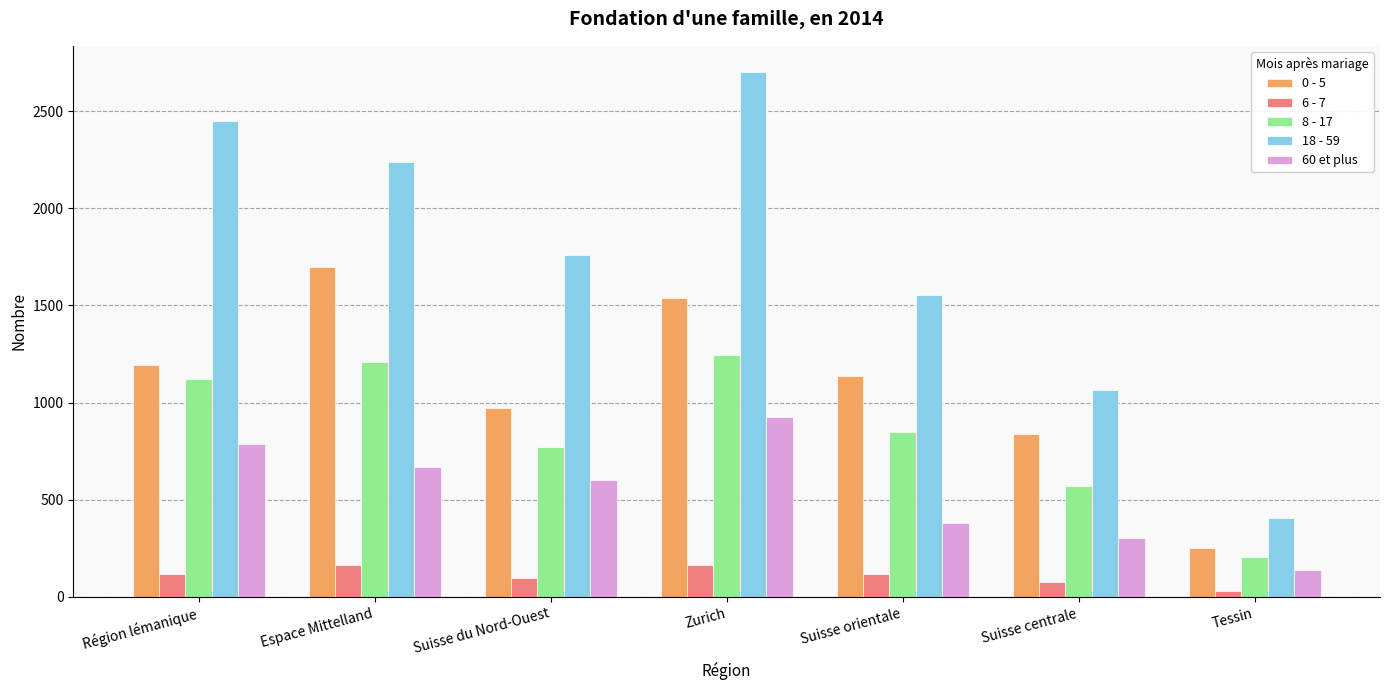

What is the value of the 6 - 7 bar at the 1st from the left?

116